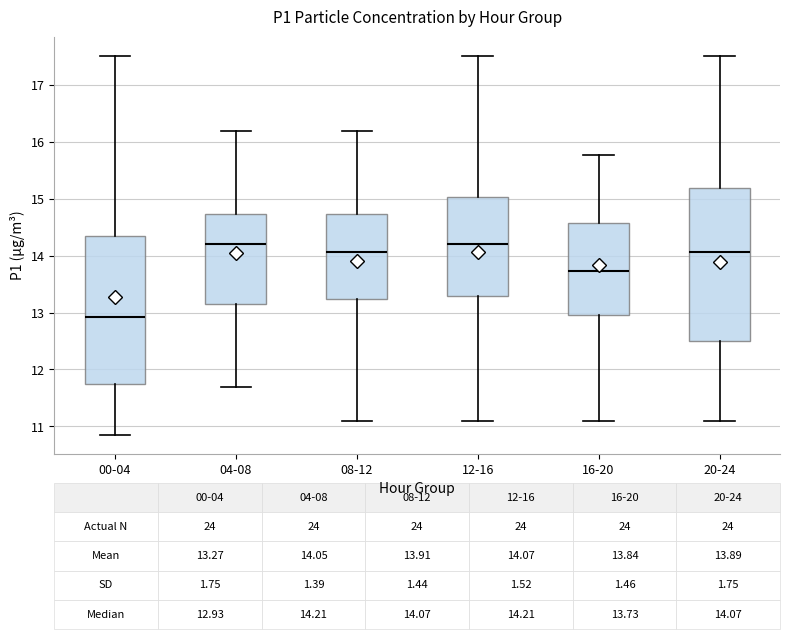

Which box has the lowest median line?

00-04